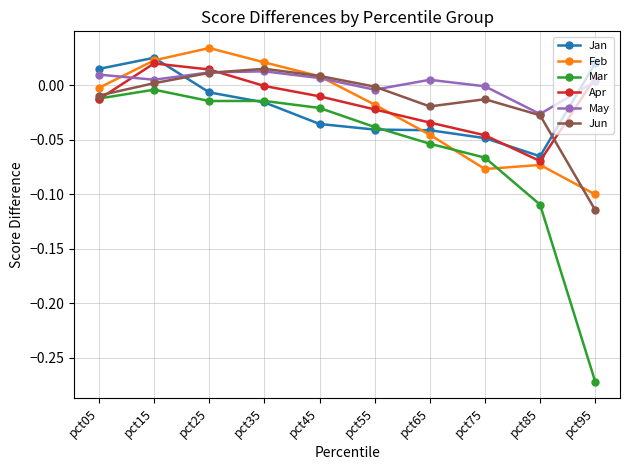

Which series has the widest spread of values?

Mar